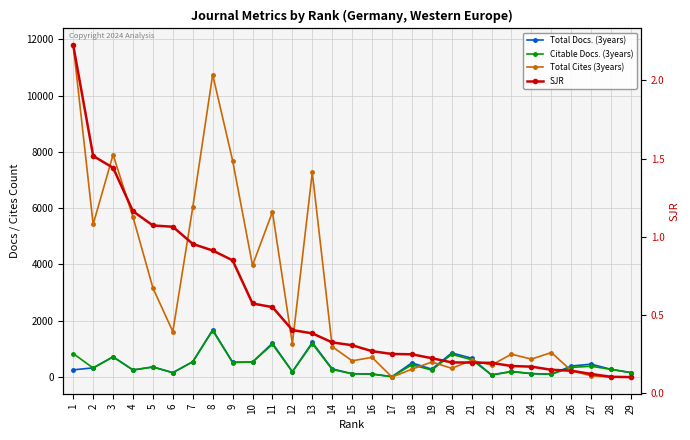

At which category is the sum across all series the highest?

8